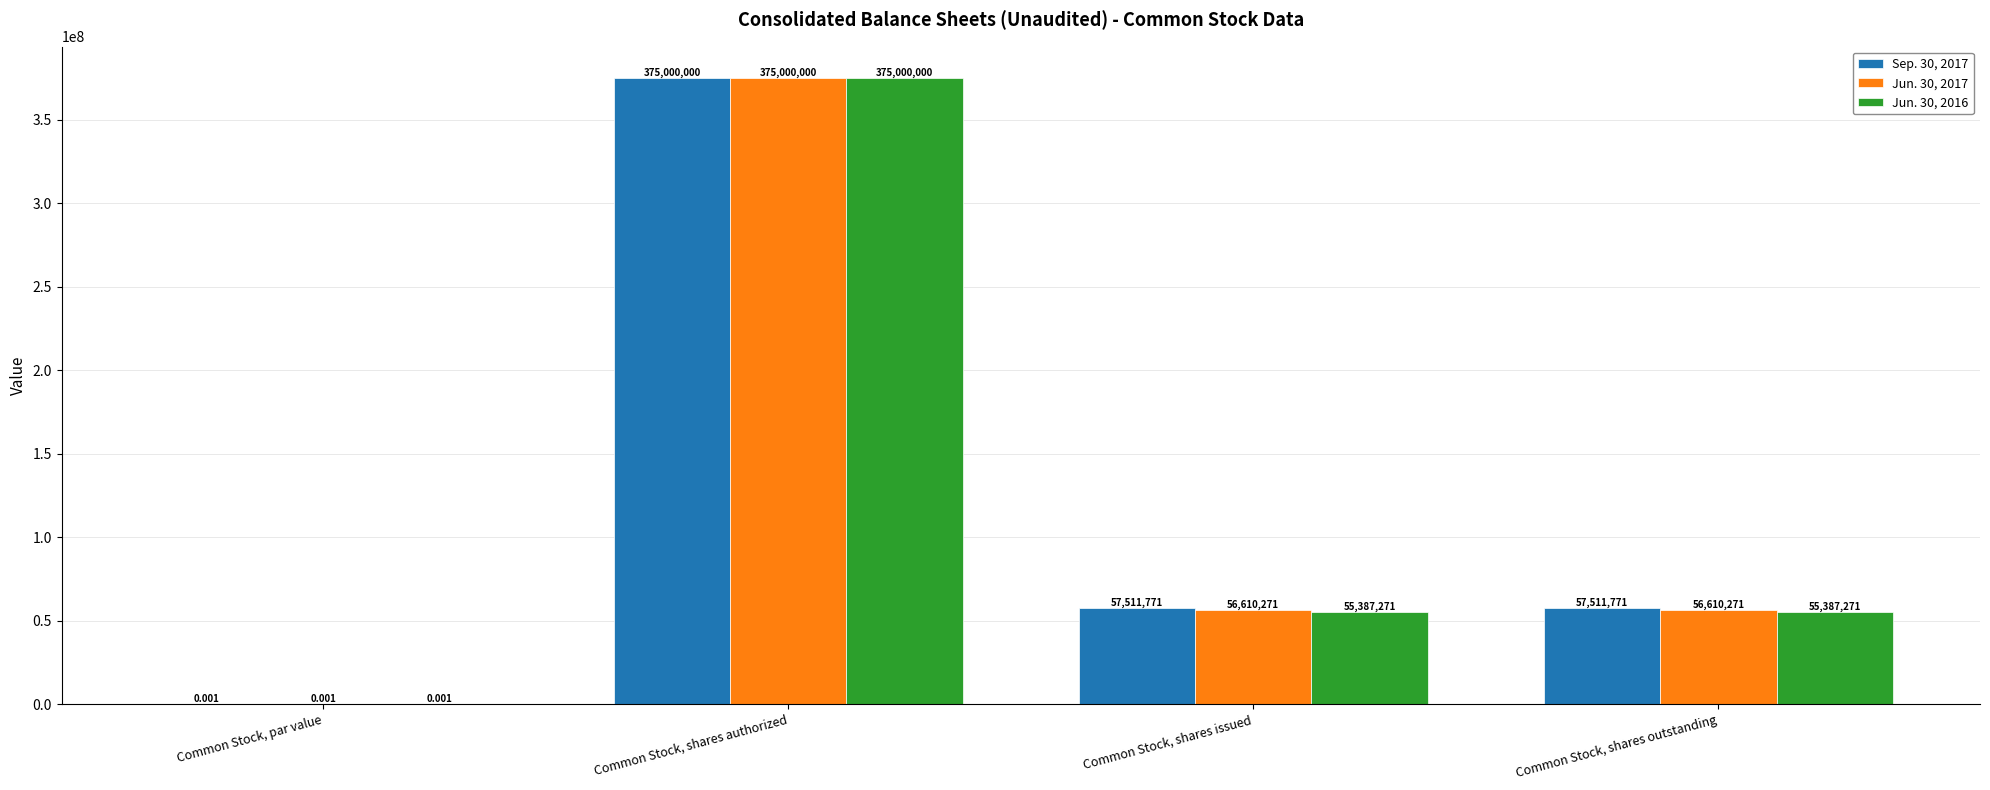

How many distinct data groups are displayed?

3